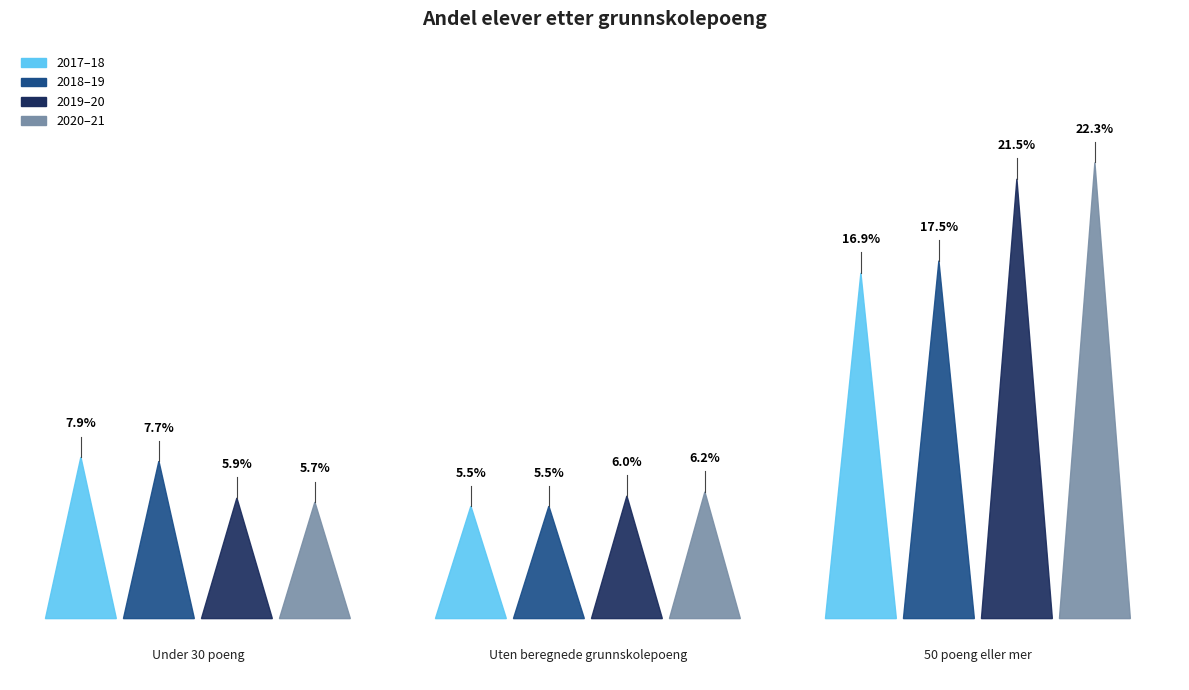

Which series changed the most between Under 30 poeng and 50 poeng eller mer?

2020–21